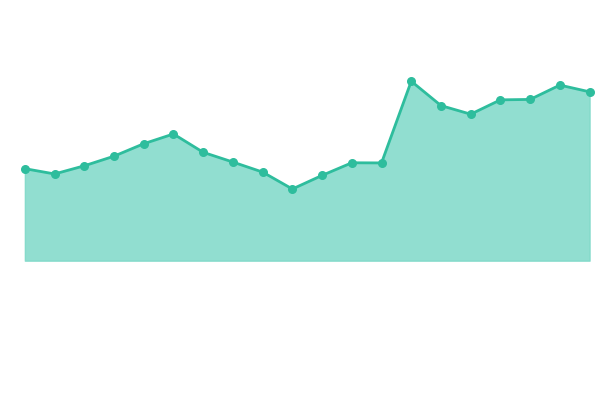

Is this an area chart (filled region under the line)?

Yes